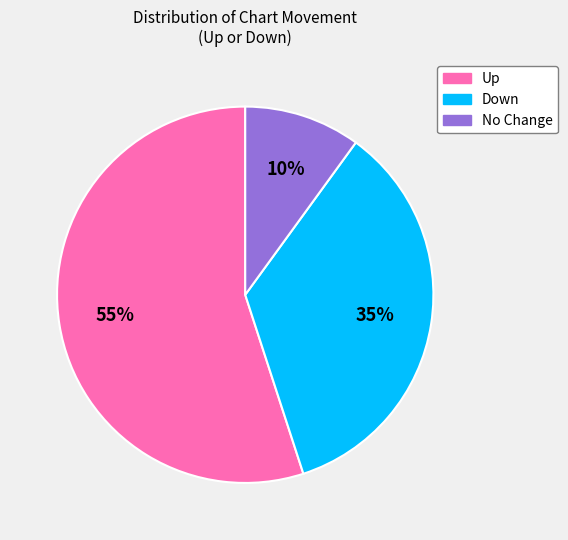

Is there any slice that represents more than half of the pie?

Yes